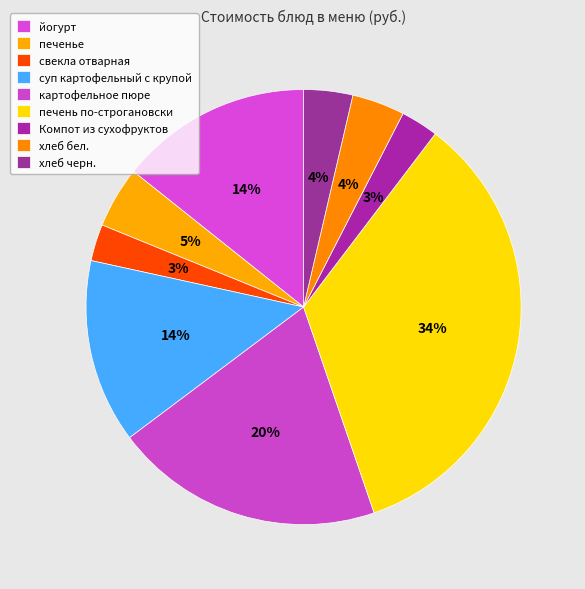

Does йогурт represent more than half of the total?

No